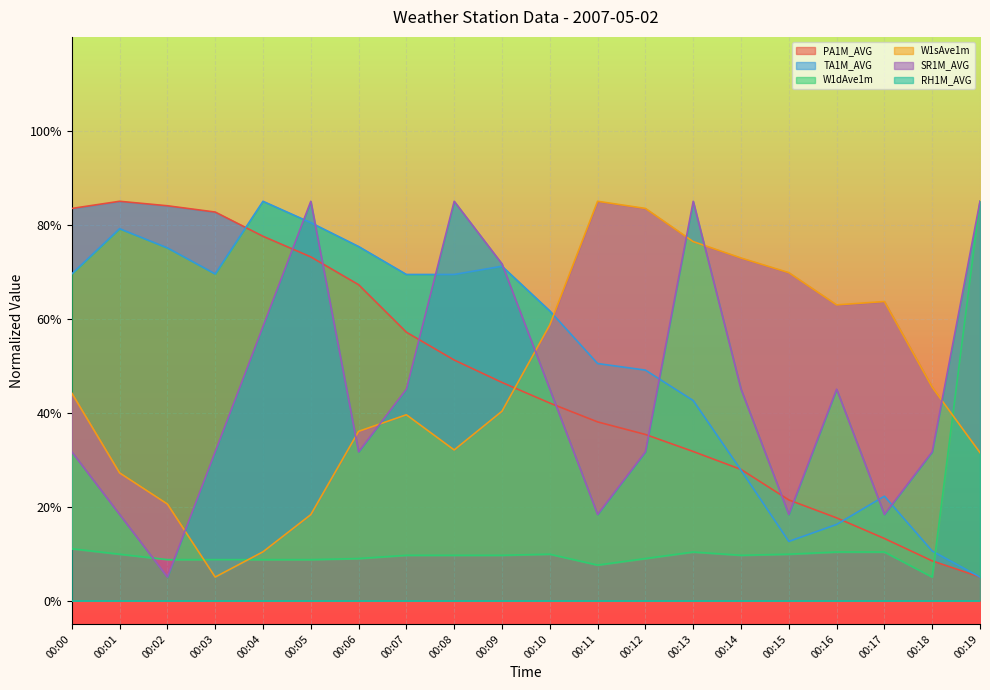

Reading left to right, extract all data points from this chart.

PA1M_AVG: 00:00=83.5	00:01=85.0	00:02=84.0	00:03=82.7	00:04=77.6	00:05=73.2	00:06=67.2	00:07=57.1	00:08=51.2	00:09=46.4	00:10=42.0	00:11=38.0	00:12=35.4	00:13=31.7	00:14=27.9	00:15=21.4	00:16=17.6	00:17=13.2	00:18=8.4	00:19=5.0
TA1M_AVG: 00:00=69.5	00:01=79.2	00:02=75.1	00:03=69.5	00:04=85.0	00:05=80.4	00:06=75.4	00:07=69.4	00:08=69.4	00:09=71.2	00:10=61.7	00:11=50.5	00:12=49.1	00:13=42.6	00:14=27.8	00:15=12.6	00:16=16.2	00:17=22.2	00:18=10.5	00:19=5.0
W1dAve1m: 00:00=11.0	00:01=9.9	00:02=8.7	00:03=8.7	00:04=8.7	00:05=8.7	00:06=8.9	00:07=9.6	00:08=9.6	00:09=9.6	00:10=9.9	00:11=7.6	00:12=8.9	00:13=10.3	00:14=9.6	00:15=9.9	00:16=10.3	00:17=10.3	00:18=5.0	00:19=85.0
W1sAve1m: 00:00=44.2	00:01=27.2	00:02=20.5	00:03=5.0	00:04=10.4	00:05=18.3	00:06=36.0	00:07=39.5	00:08=32.1	00:09=40.3	00:10=58.7	00:11=85.0	00:12=83.5	00:13=76.4	00:14=72.9	00:15=69.8	00:16=62.9	00:17=63.7	00:18=45.4	00:19=31.5
SR1M_AVG: 00:00=31.7	00:01=18.3	00:02=5.0	00:03=31.7	00:04=58.3	00:05=85.0	00:06=31.7	00:07=45.0	00:08=85.0	00:09=71.7	00:10=45.0	00:11=18.3	00:12=31.7	00:13=85.0	00:14=45.0	00:15=18.3	00:16=45.0	00:17=18.3	00:18=31.7	00:19=85.0